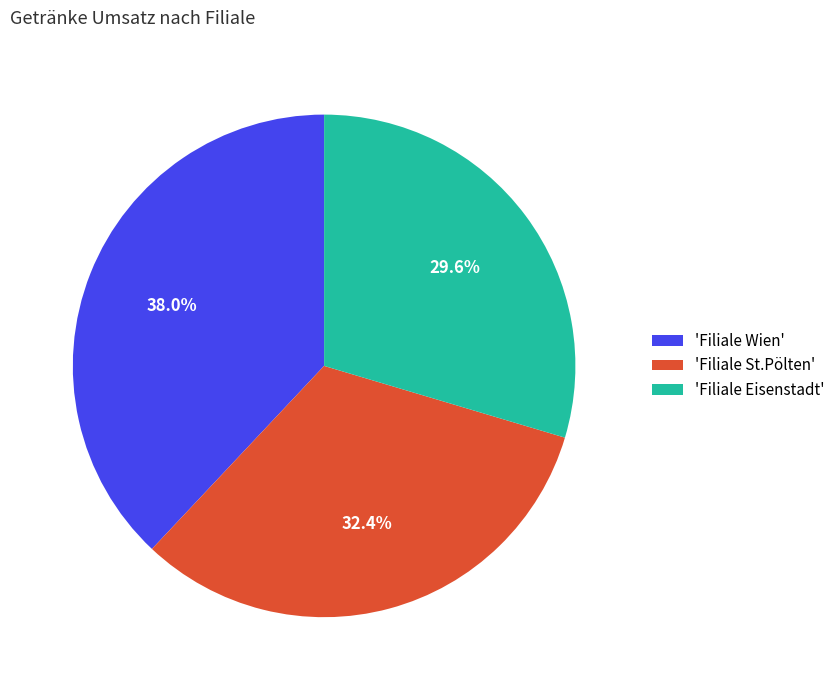

Rank the categories by value from highest to lowest.

'Filiale Wien', 'Filiale St.Pölten', 'Filiale Eisenstadt'